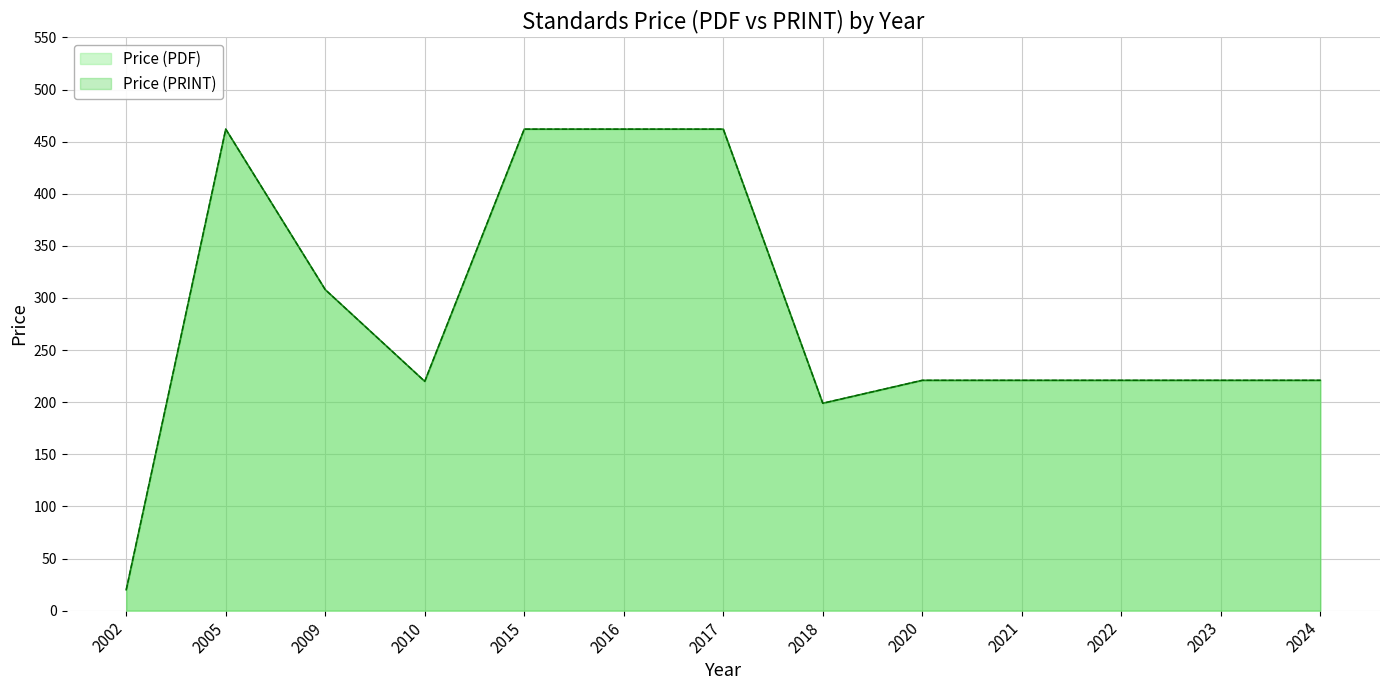

How many interior local peaks does the Price (PDF) series have?

1